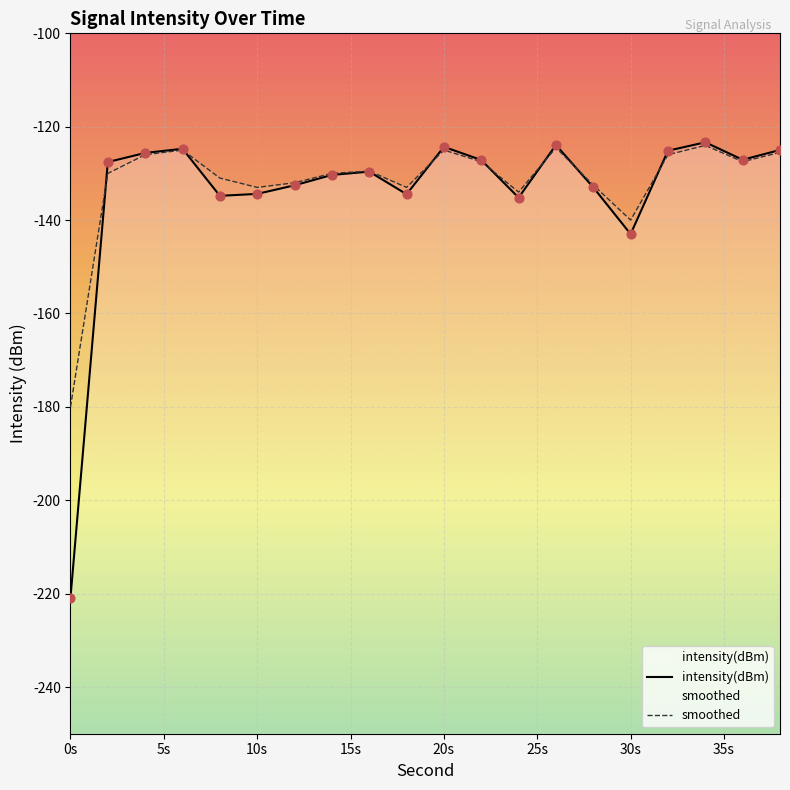

Which series reaches the minimum Y coordinate?

intensity(dBm)